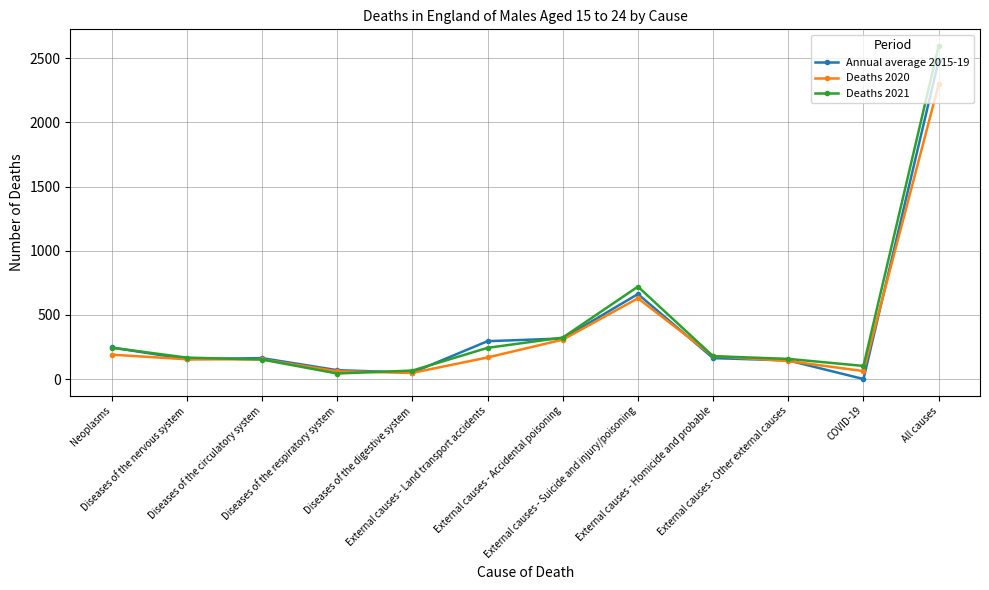

Is it true that Annual average 2015-19 equals 163 at External causes - Homicide and probable?

True